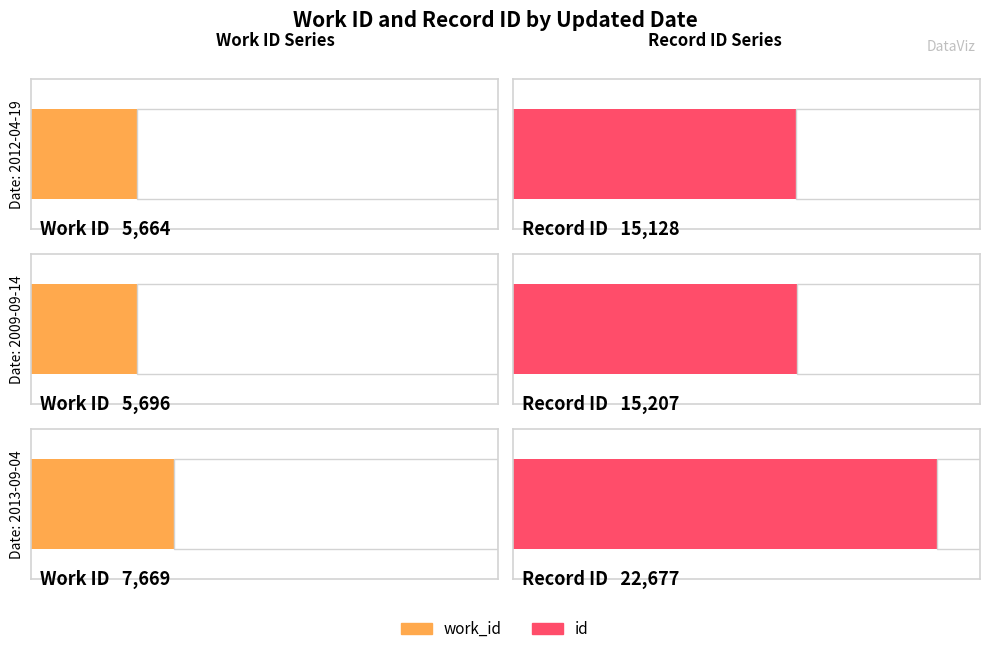

What is the label of the 3rd bar from the right?

2012-04-19